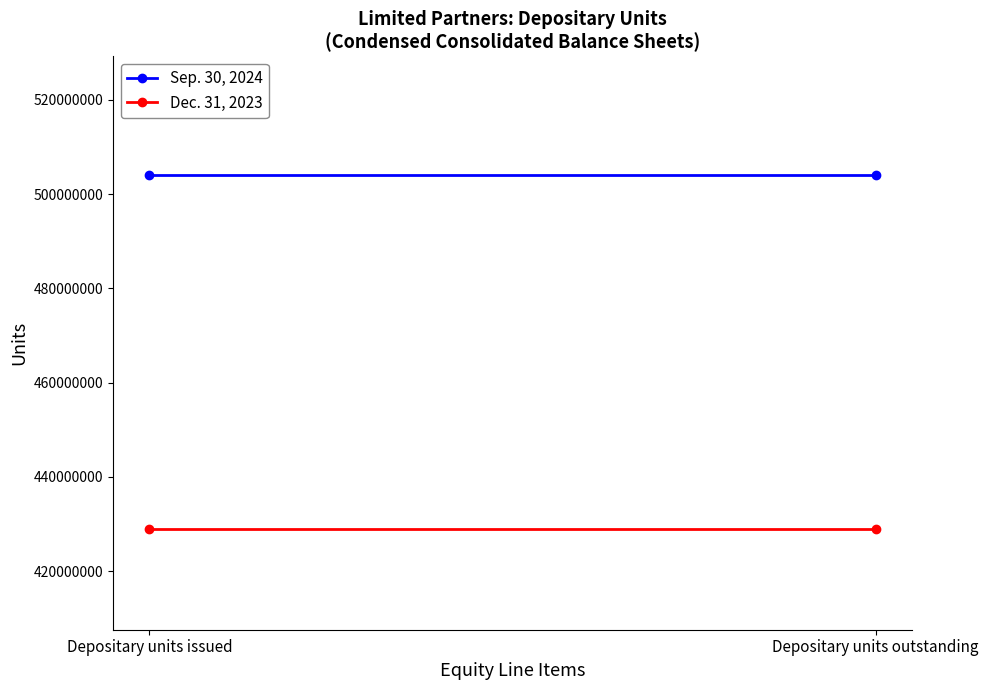

At which category is the sum across all series the highest?

Depositary units issued